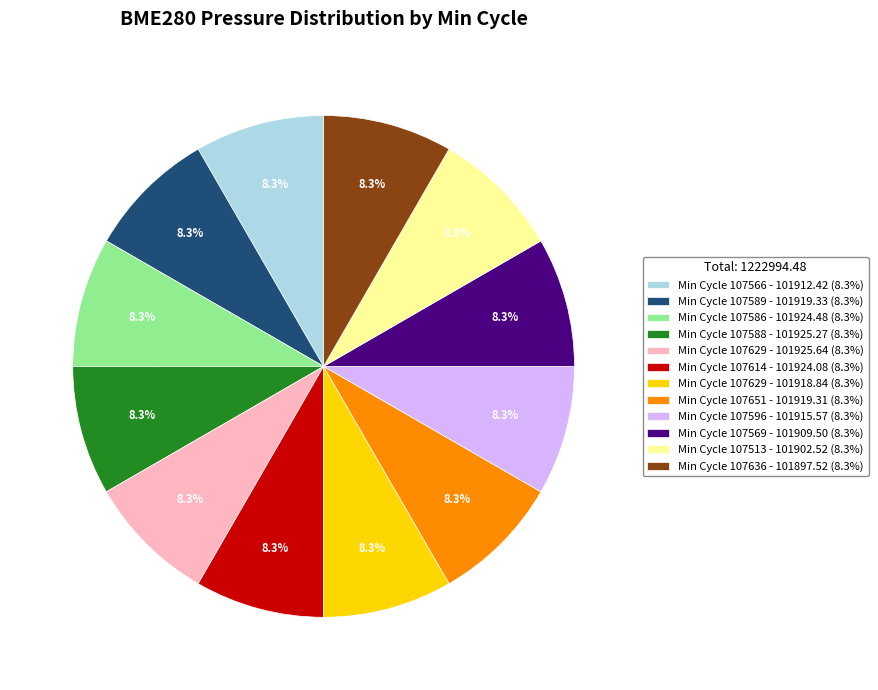

What is the total percentage of Min Cycle 107596 - 101915.57 (8.3%) and Min Cycle 107588 - 101925.27 (8.3%)?

16.7%